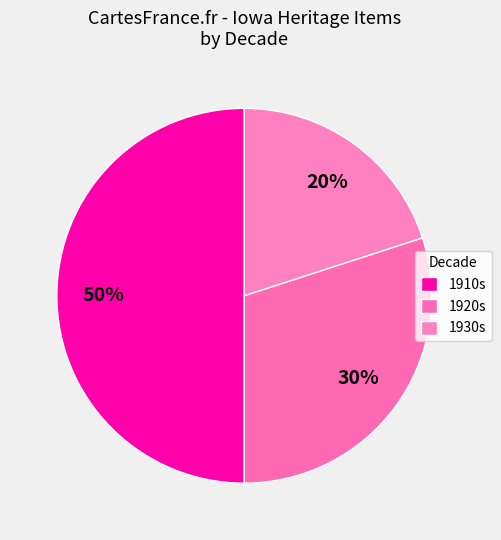

How many segments does this pie chart have?

3